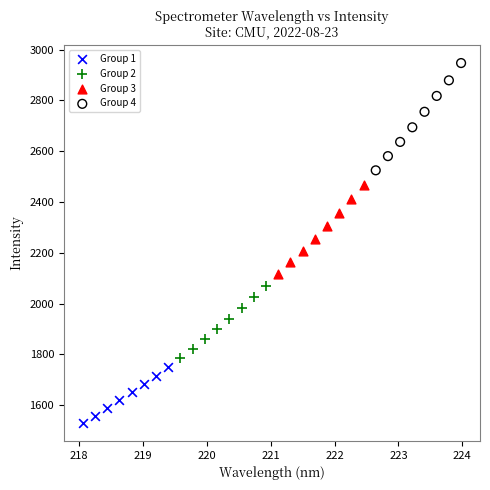

Which series has the largest Y range (max minus min)?

Group 4